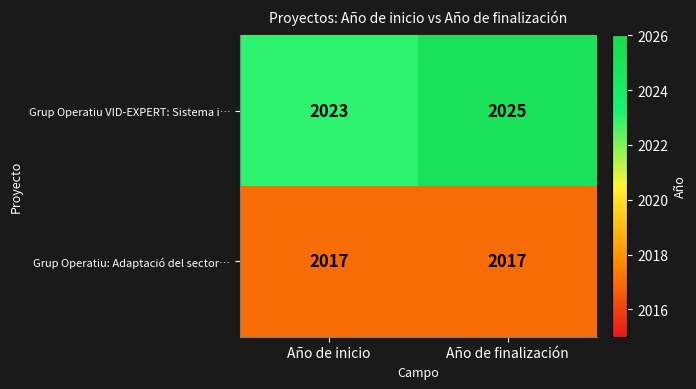

Reading left to right, transcribe all the data shown in this chart.

Grup Operatiu VID-EXPERT: Sistema i…: Año de inicio=2023	Año de finalización=2025
Grup Operatiu: Adaptació del sector…: Año de inicio=2017	Año de finalización=2017